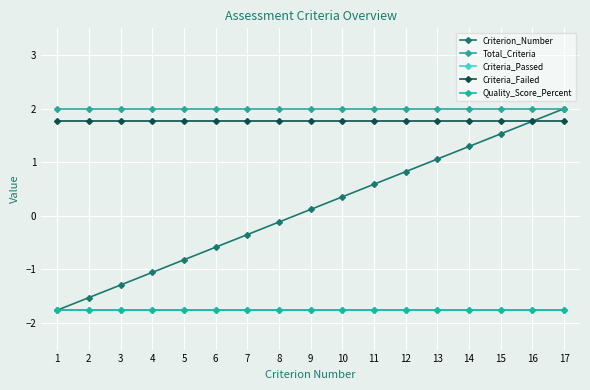

How many data points in Criterion_Number are above 0?

9